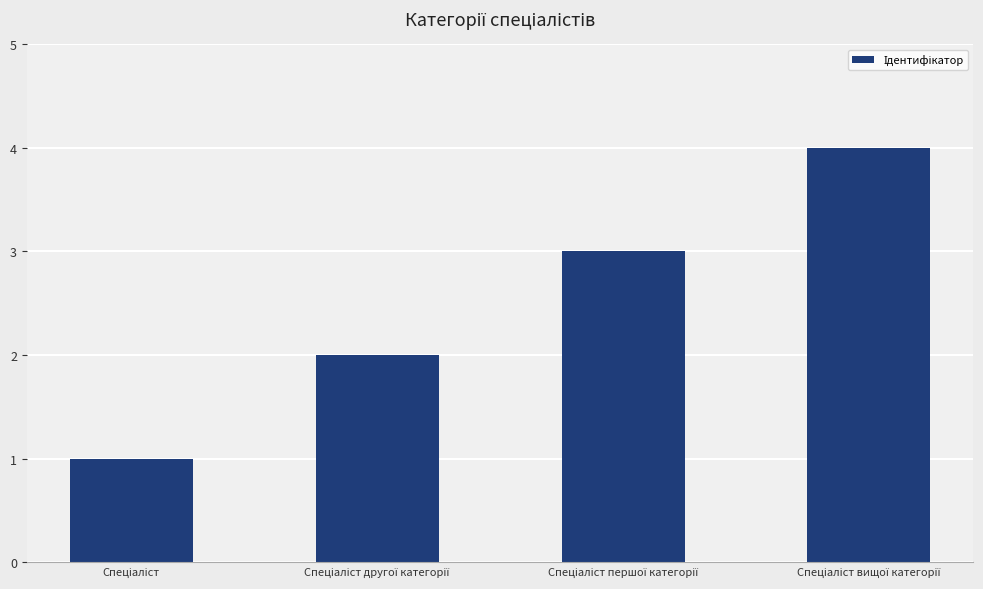

What is the maximum value shown in the chart?

4